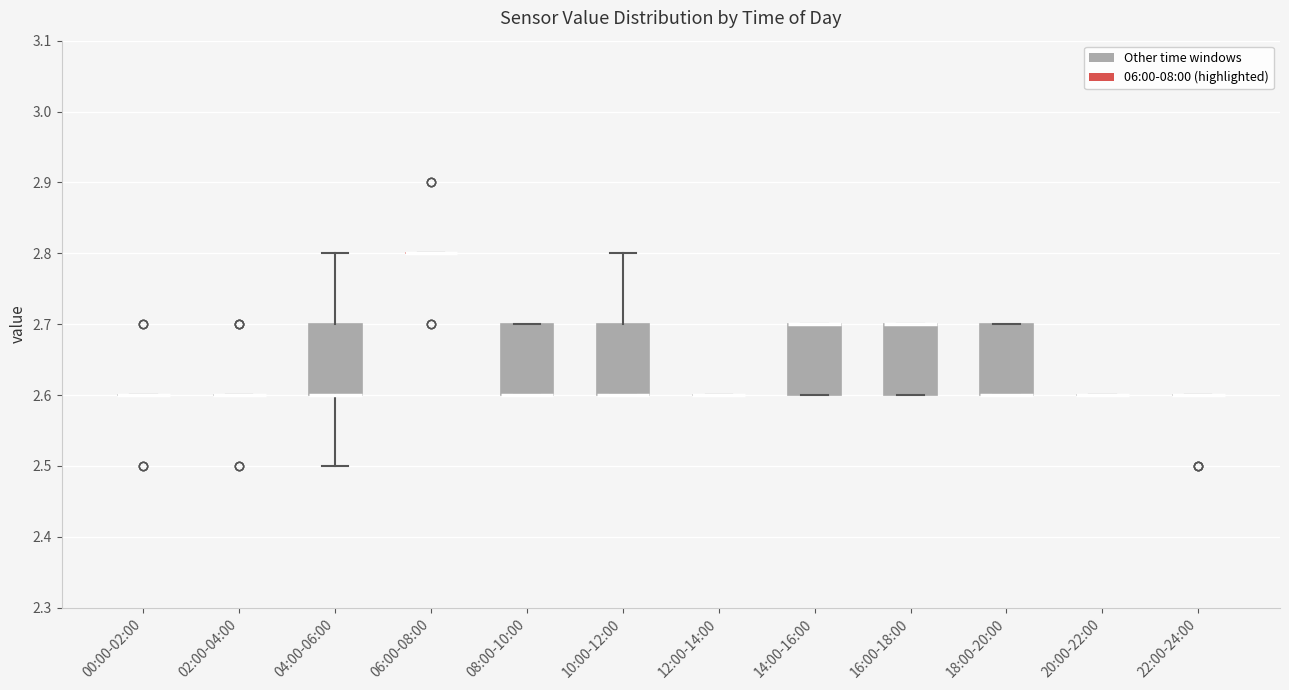

Reading left to right, transcribe this box plot: for each box, give where its median line is, the range the box spans, and where its two whiskers end, as read against the y-axis. The values are not printed on the chart, so give them approximately, as read against the axis.

00:00-02:00: box collapsed to a line at 2.6, whiskers 2.6 to 2.6
02:00-04:00: box collapsed to a line at 2.6, whiskers 2.6 to 2.6
04:00-06:00: median 2.6 (drawn on the box's lower edge), box 2.6 to 2.7, whiskers 2.5 to 2.8
06:00-08:00: box collapsed to a line at 2.8, whiskers 2.8 to 2.8
08:00-10:00: median 2.6 (drawn on the box's lower edge), box 2.6 to 2.7, whiskers 2.6 to 2.7
10:00-12:00: median 2.6 (drawn on the box's lower edge), box 2.6 to 2.7, whiskers 2.6 to 2.8
12:00-14:00: box collapsed to a line at 2.6, whiskers 2.6 to 2.6
14:00-16:00: median 2.7 (drawn on the box's upper edge), box 2.6 to 2.7, whiskers 2.6 to 2.7
16:00-18:00: median 2.7 (drawn on the box's upper edge), box 2.6 to 2.7, whiskers 2.6 to 2.7
18:00-20:00: median 2.6 (drawn on the box's lower edge), box 2.6 to 2.7, whiskers 2.6 to 2.7
20:00-22:00: box collapsed to a line at 2.6, whiskers 2.6 to 2.6
22:00-24:00: box collapsed to a line at 2.6, whiskers 2.6 to 2.6